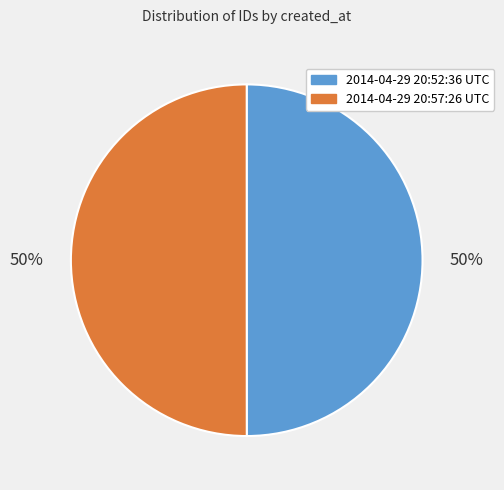

To the nearest percent, what portion does 2014-04-29 20:52:36 UTC represent?

50%